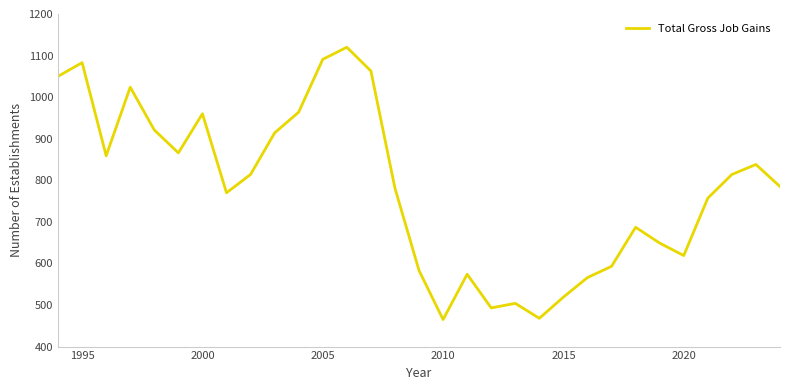

What is the minimum value shown in the chart?

465